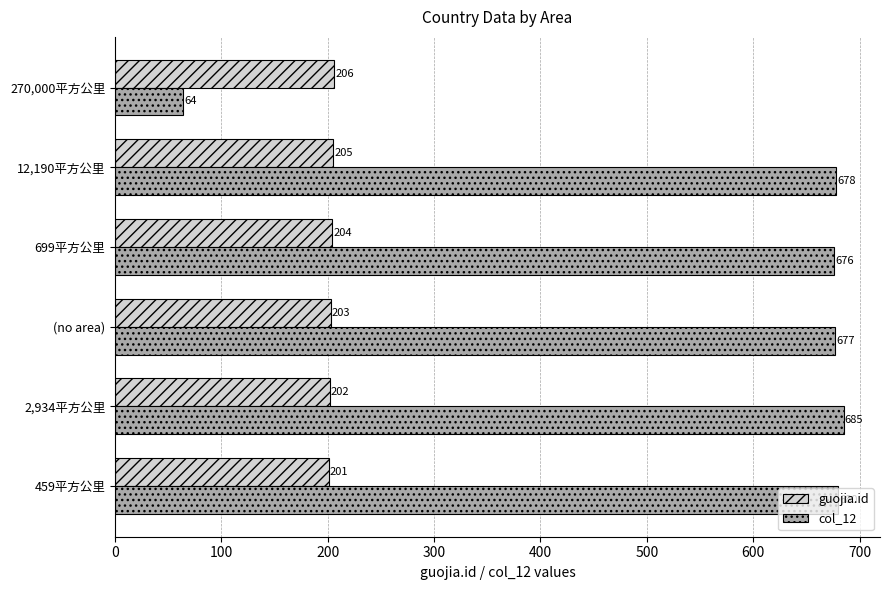

What are all the series names shown in the legend?

guojia.id, col_12